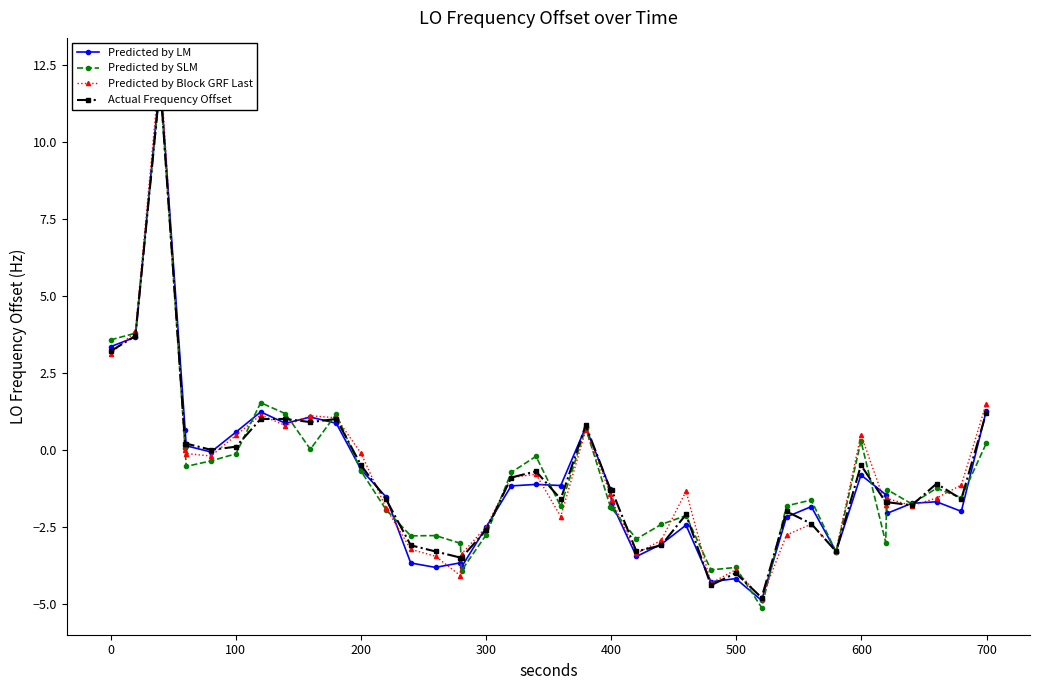

Reading right to left, what are all the values shown in this chart?

Predicted by LM: 1.3	-2.0	-1.7	-1.7	-2.1	-1.5	-0.8	-3.3	-1.8	-2.2	-4.9	-4.2	-4.3	-2.4	-3.1	-3.5	-1.7	-1.3	0.7	-1.2	-1.1	-1.2	-2.5	-3.8	-3.7	-3.8	-3.7	-1.5	-0.6	0.9	1.1	0.9	1.2	0.6	-0.1	0.1	0.7	12.1	3.7	3.3
Predicted by SLM: 0.2	-1.6	-1.2	-1.8	-1.3	-3.0	0.3	-3.3	-1.6	-1.8	-5.1	-3.8	-3.9	-2.1	-2.4	-2.9	-1.9	-1.9	0.7	-1.8	-0.2	-0.7	-2.8	-3.9	-3.0	-2.8	-2.8	-1.9	-0.7	1.2	0.0	1.2	1.5	-0.1	-0.4	-0.5	0.0	11.8	3.8	3.6
Predicted by Block GRF Last: 1.5	-1.1	-1.6	-1.8	-1.6	-1.8	0.5	-3.3	-2.4	-2.8	-4.8	-3.9	-4.3	-1.3	-2.9	-3.4	-1.6	-1.4	0.6	-2.2	-0.8	-0.9	-2.5	-3.4	-4.1	-3.5	-3.2	-1.9	-0.1	1.0	1.1	0.8	1.1	0.5	-0.2	-0.1	-0.0	12.5	3.8	3.1
Actual Frequency Offset: 1.2	-1.6	-1.1	-1.8	-1.7	-1.7	-0.5	-3.3	-2.4	-2.0	-4.8	-4.0	-4.4	-2.1	-3.1	-3.3	-1.3	-1.3	0.8	-1.6	-0.7	-0.9	-2.6	-3.5	-3.5	-3.3	-3.1	-1.6	-0.5	1.0	0.9	1.0	1.0	0.1	0.0	0.2	0.2	11.9	3.7	3.2